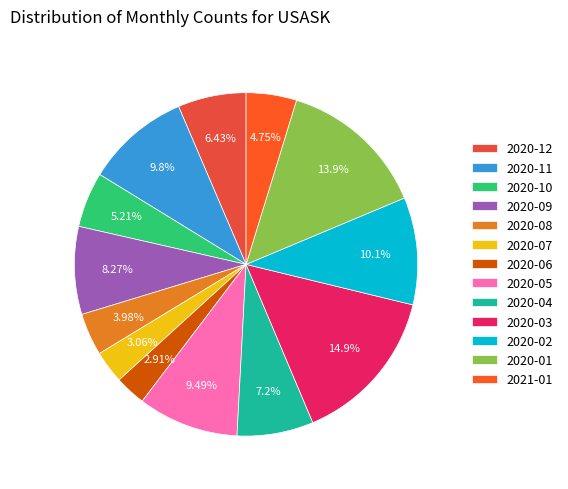

How many segments does this pie chart have?

13